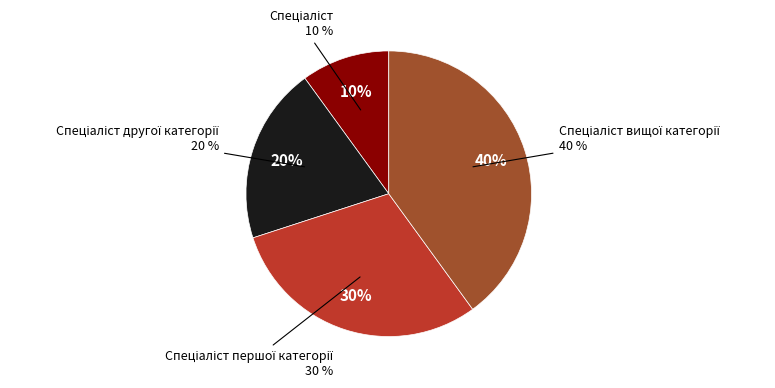

The Спеціаліст першої категорії slice represents 44% of the pie. True or false?

False